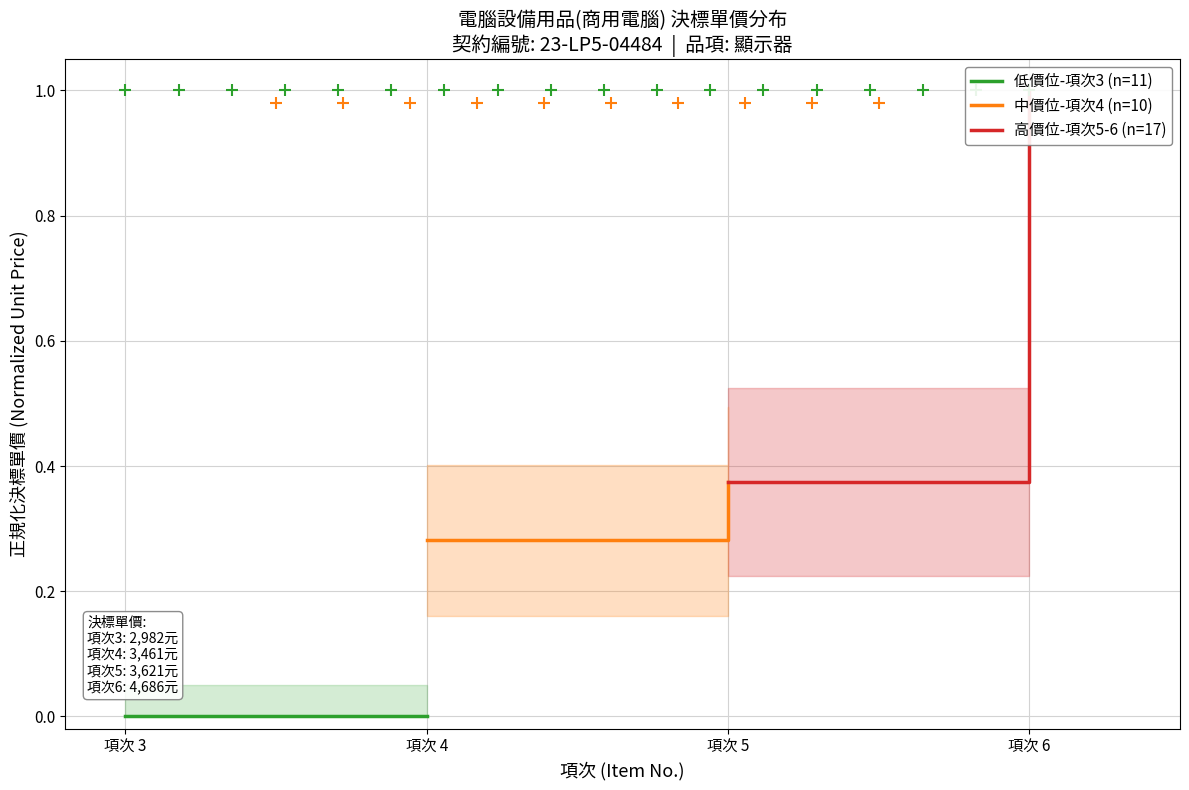

How many lines are shown in the chart?

3